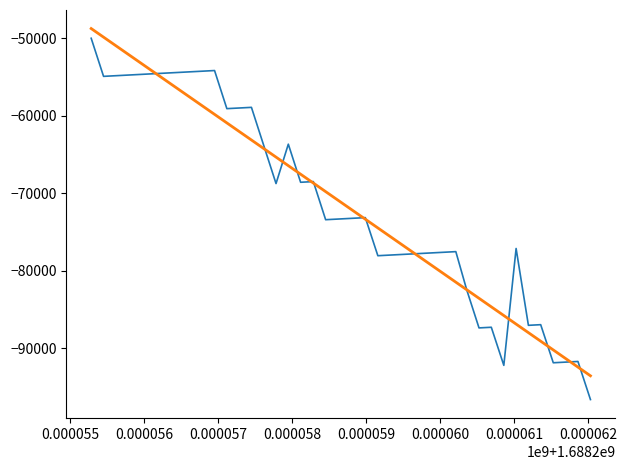

What is the maximum value shown in the chart?

-48747.1